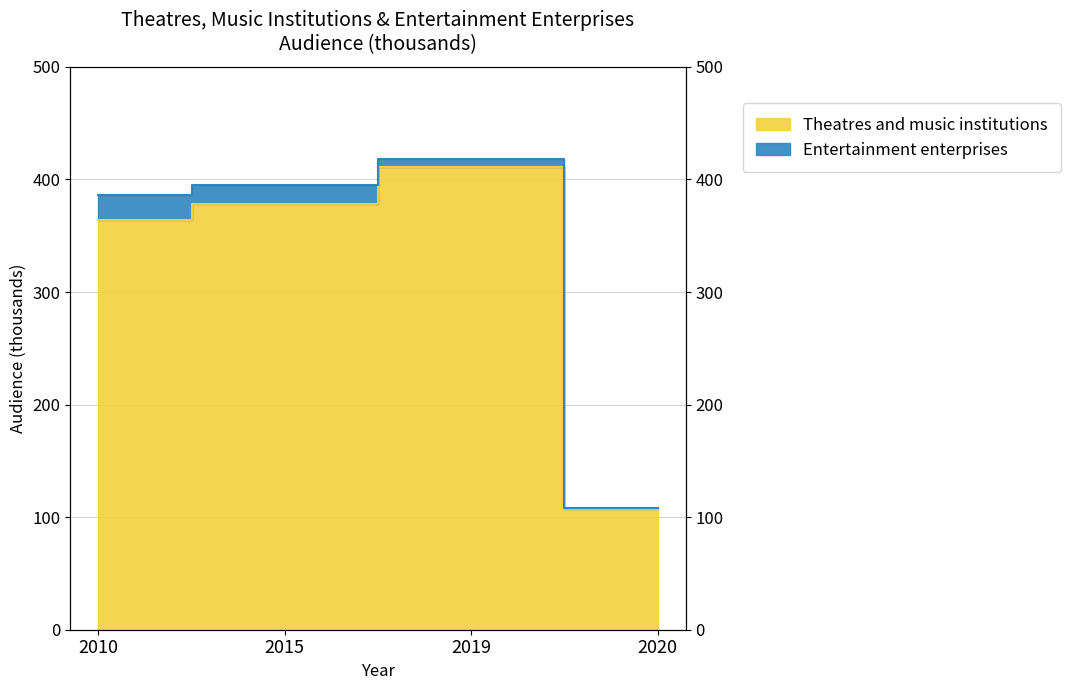

What is the smallest value displayed?

107.3